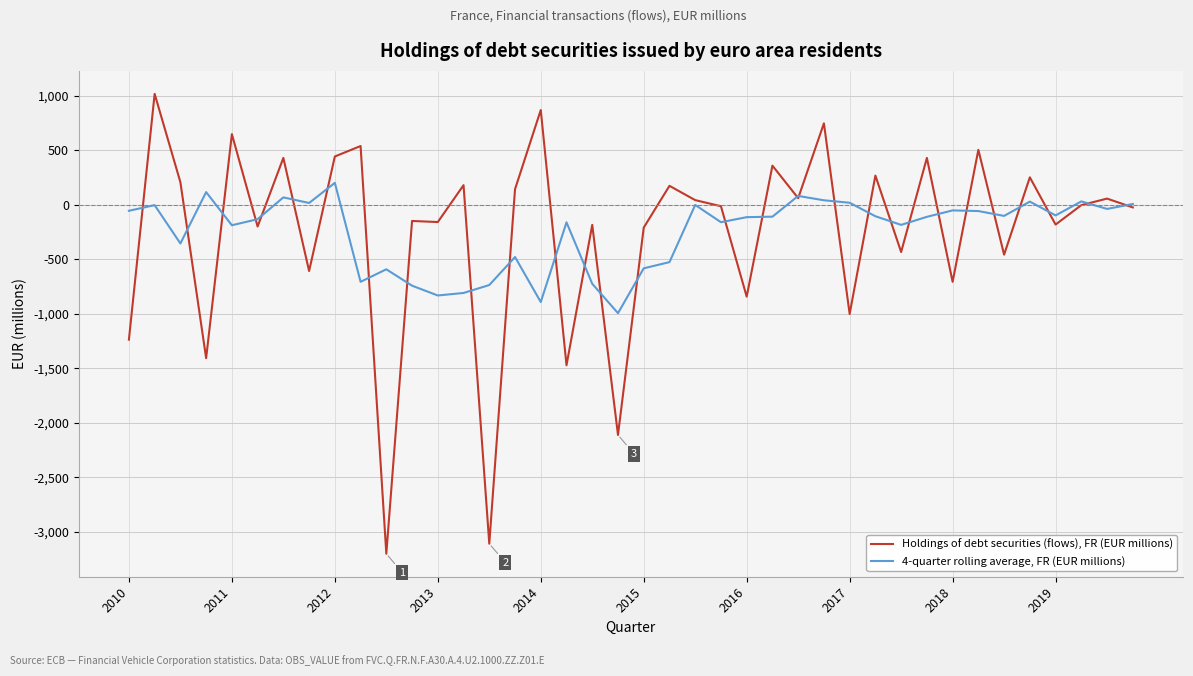

What is the difference between the maximum and minimum values in the Holdings of debt securities (flows), FR (EUR millions) series?

4216.0